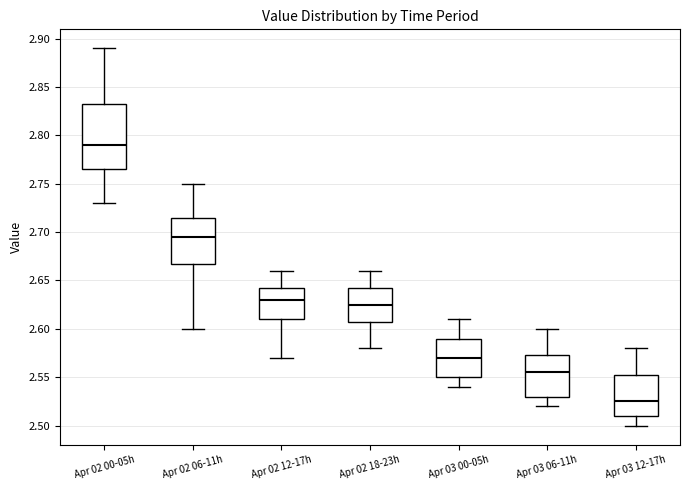

Which box's median line is the lowest?

Apr 03 12-17h